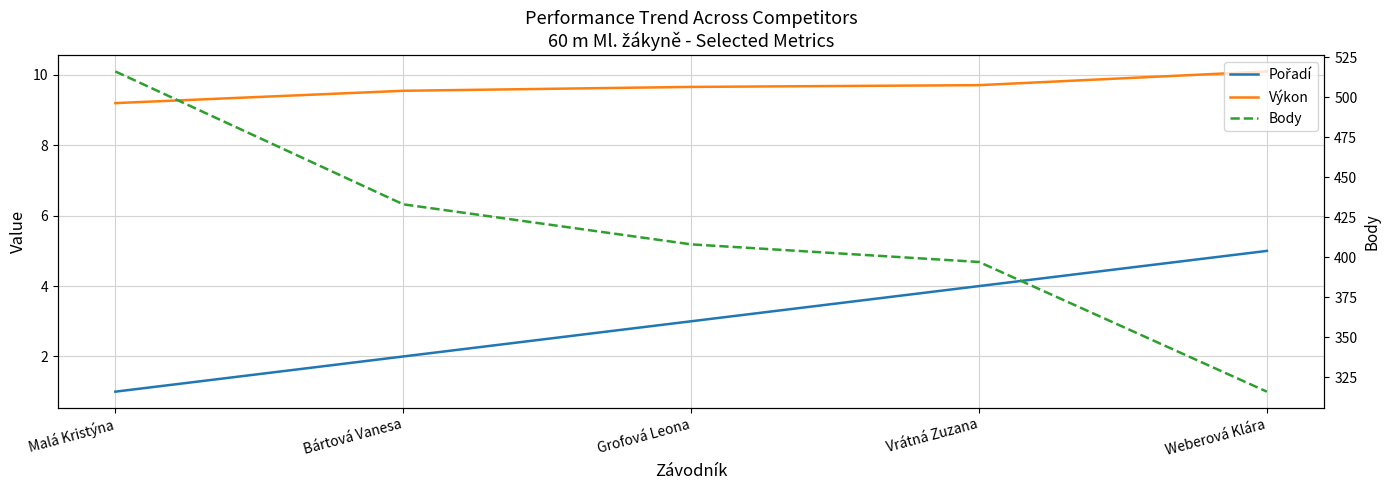

Where does the Body series first go above 408?

Malá Kristýna